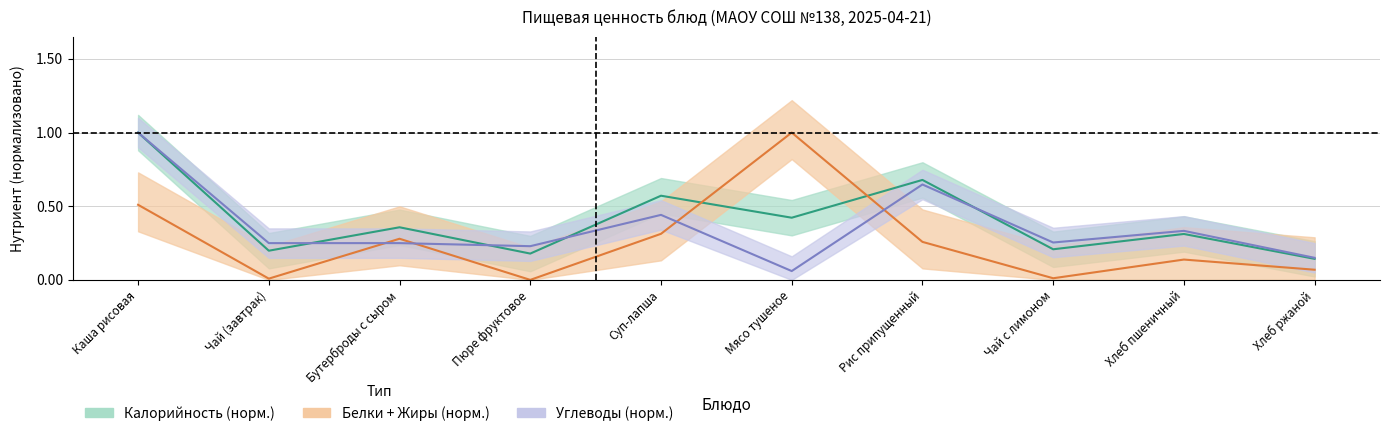

What is the highest value of the Белки series?

1.0